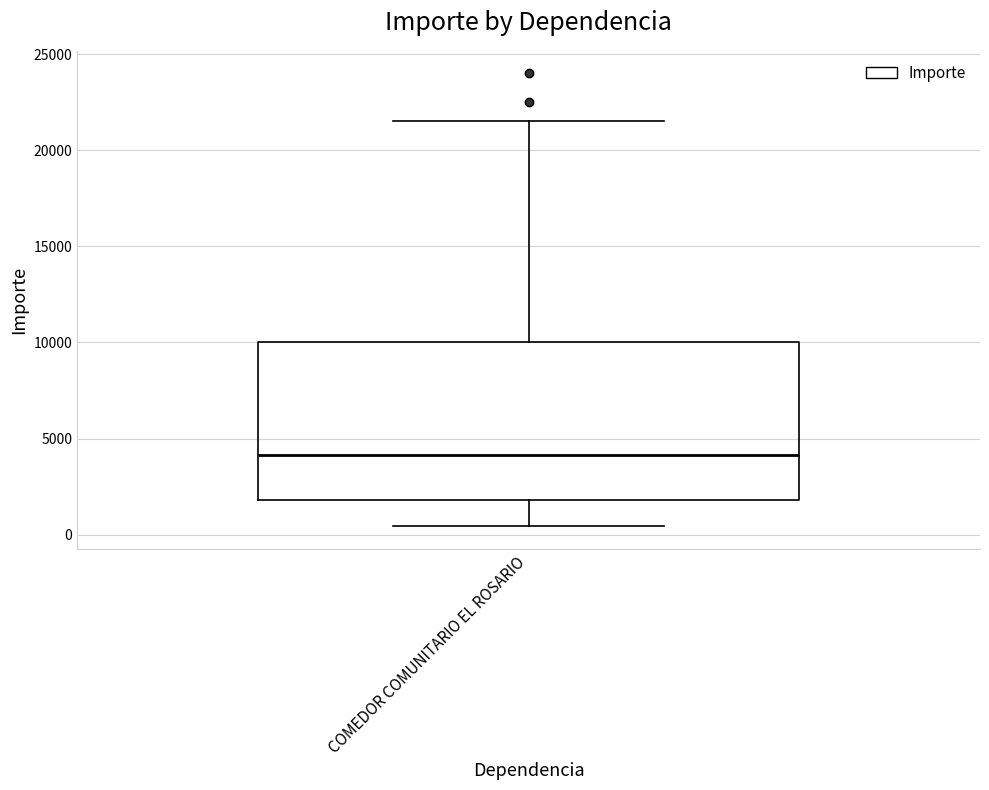

Transcribe this box plot: give where the median line is, the range the box spans, and where the two whiskers end, as read against the y-axis. The values are not printed on the chart, so give them approximately, as read against the axis.

median 4000, box 2000 to 10000, whiskers 500 to 21500